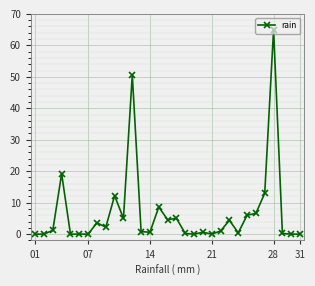

True or false: the data has more than 0 interior local peaks.

True